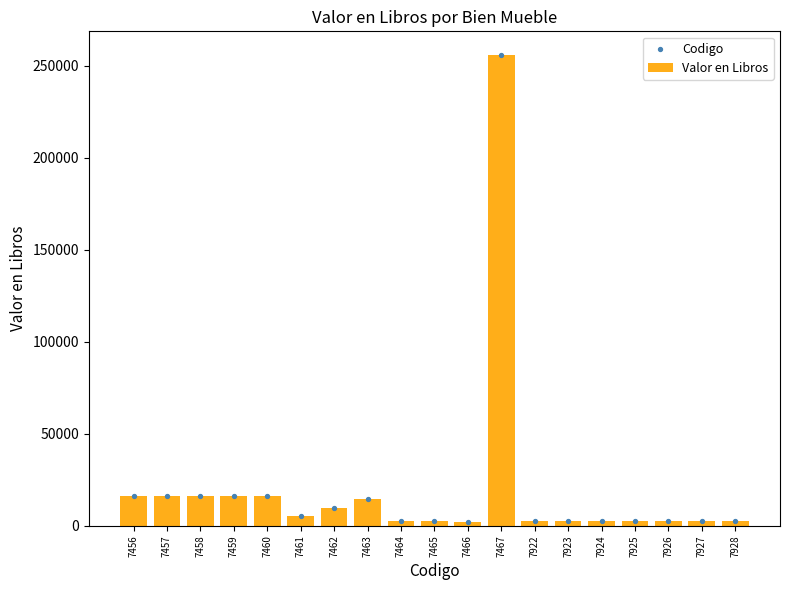

At which category is the sum across all series the highest?

7467